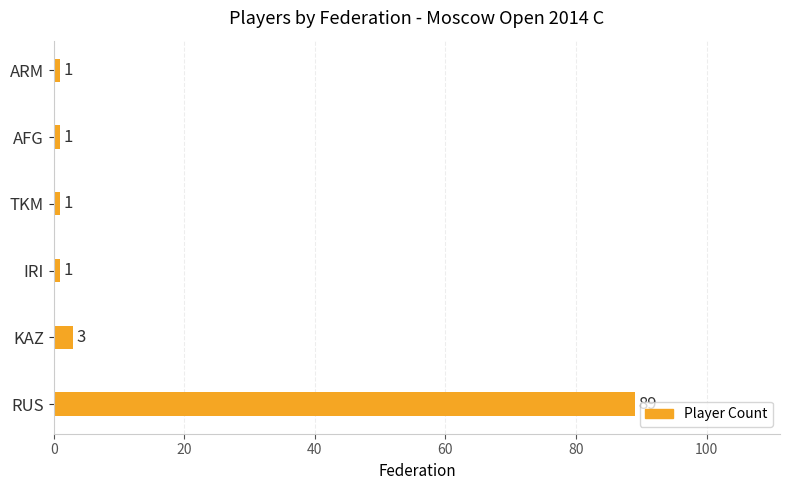

What is the average value?

16